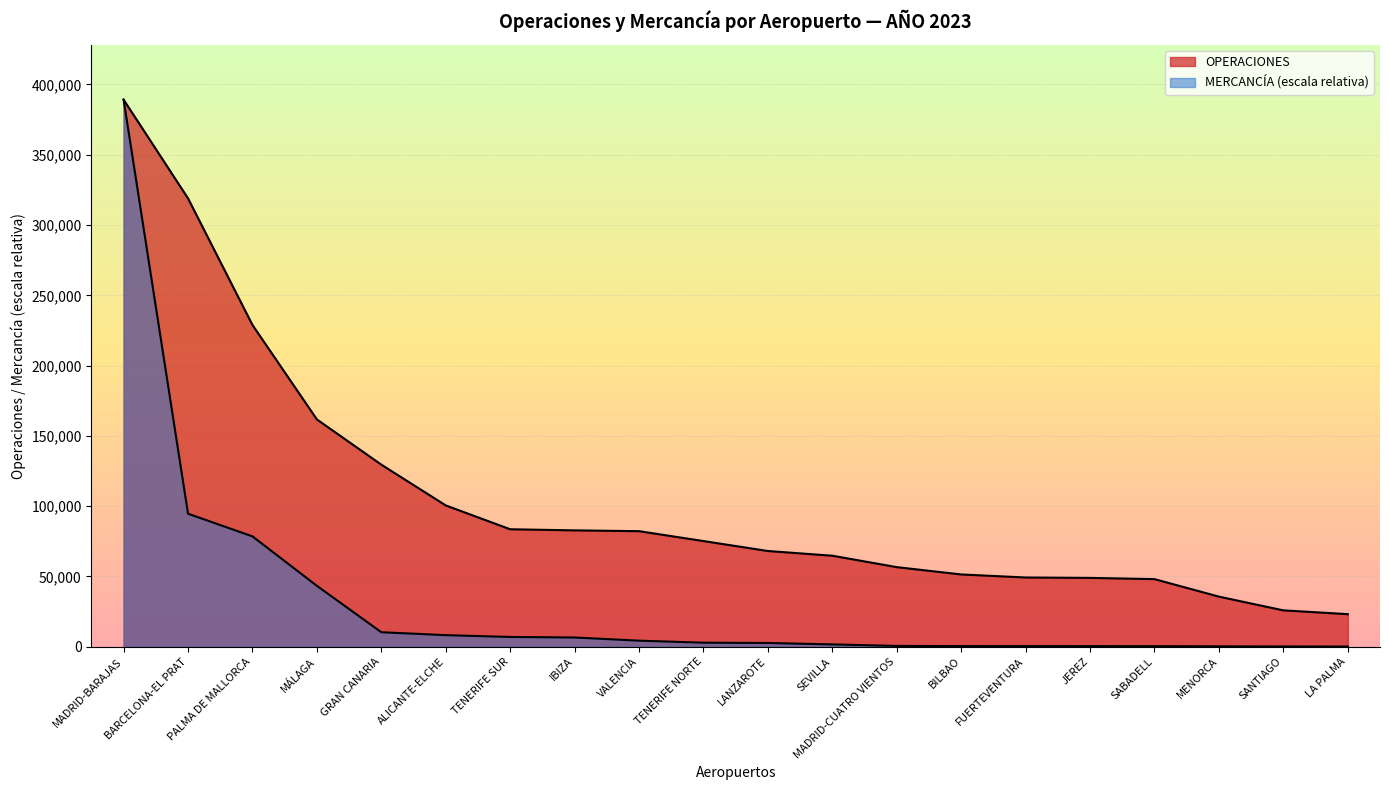

How many data points does each series have?

20